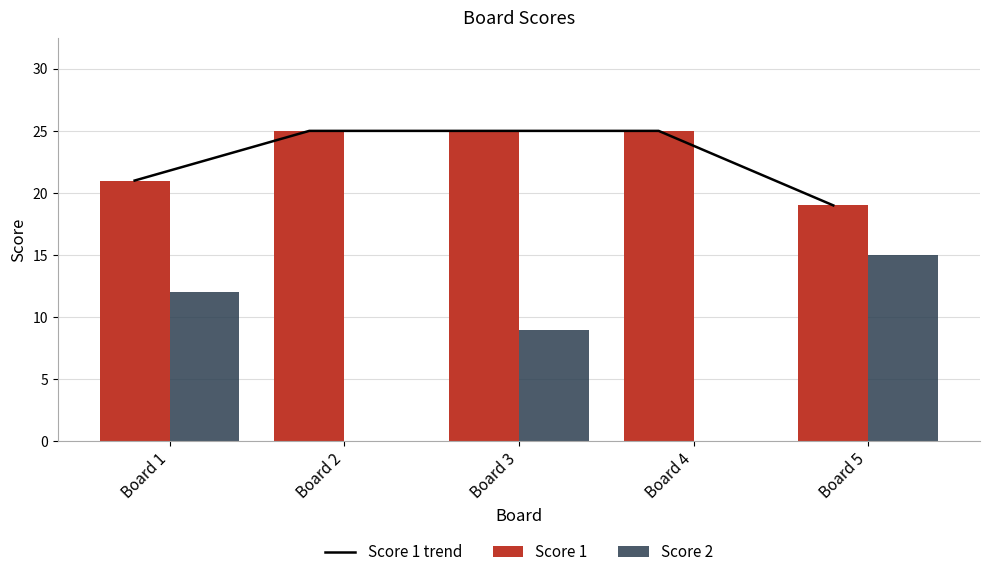

The Score 2 series shows -10 at Board 2. True or false?

False